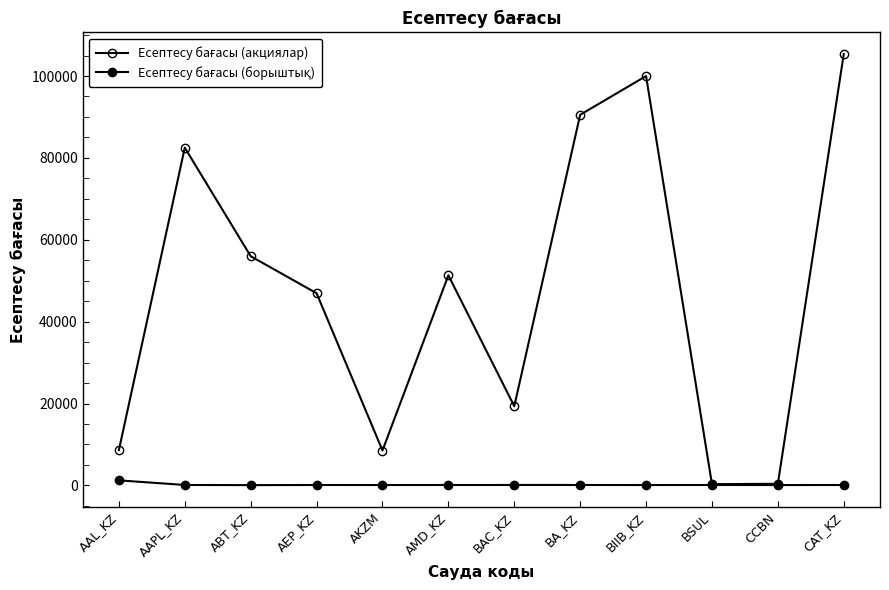

Where is Есептесу бағасы (борыштық) nearest to the value 645?

AAPL_KZ